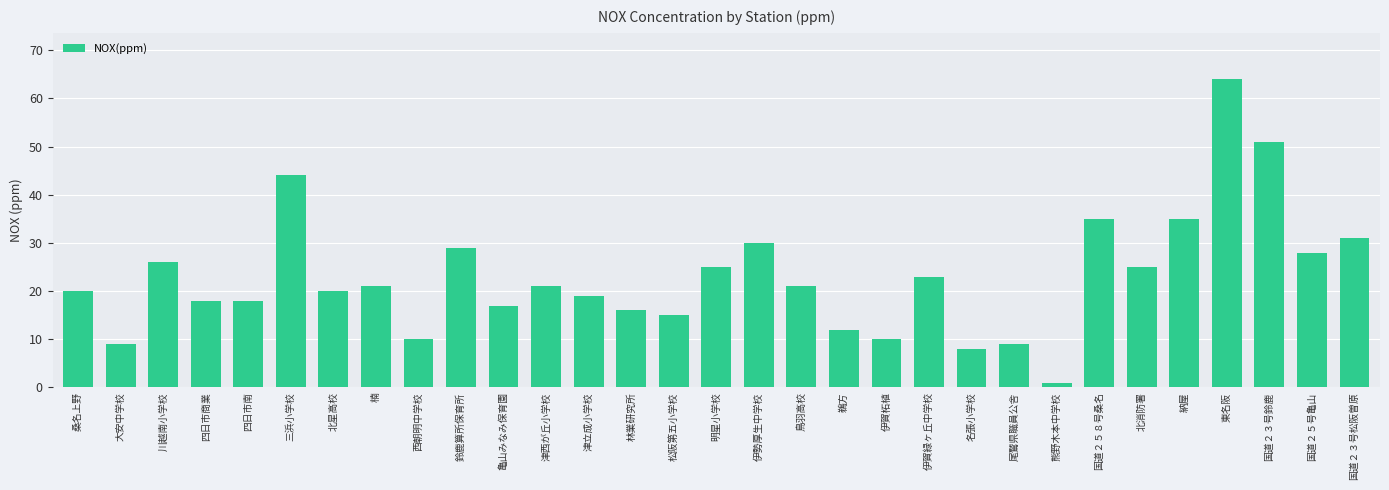

The value at 国道２５号亀山 is 9. True or false?

False